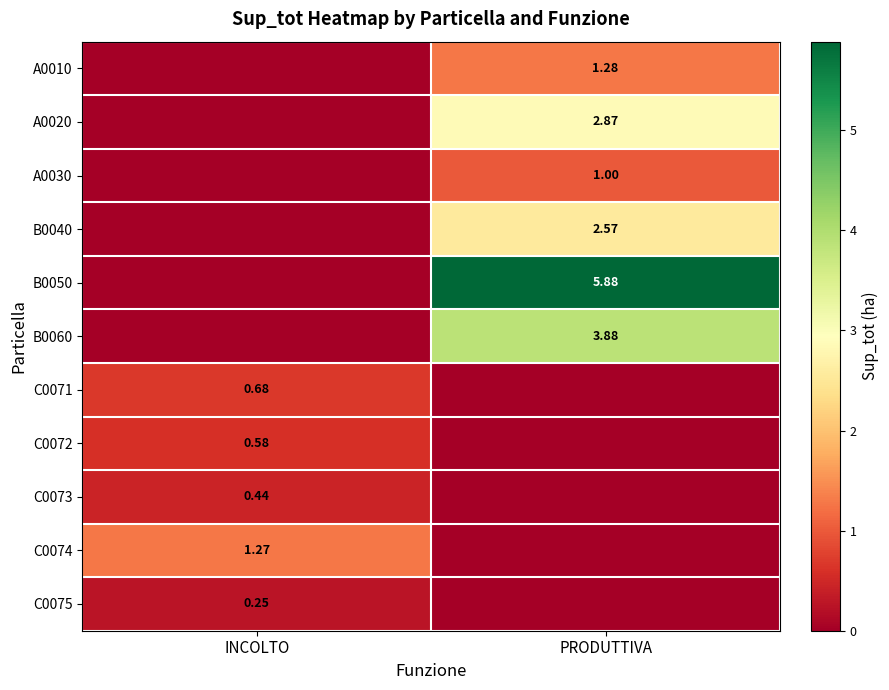

List the series in order of their peak value, highest first.

B0050, B0060, A0020, B0040, A0010, C0074, A0030, C0071, C0072, C0073, C0075